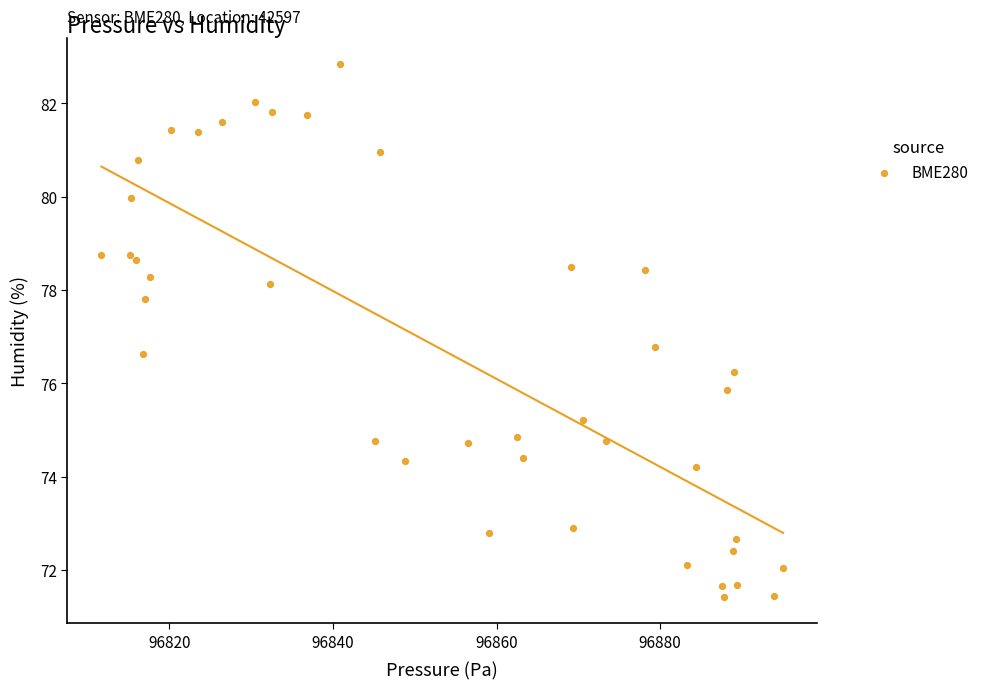

What Y value in the scatter plot is closest to 77?

76.8